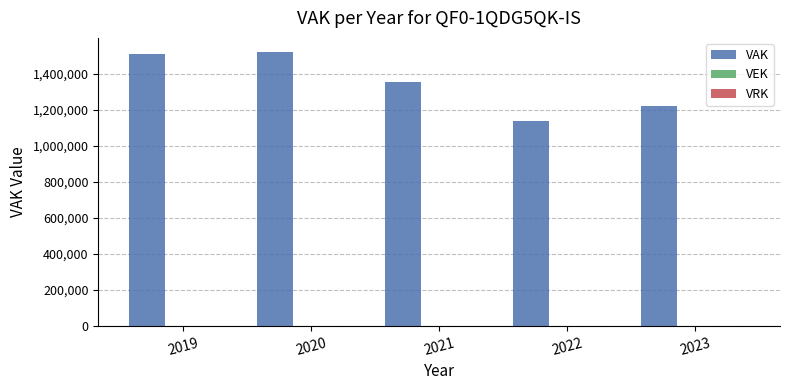

What is the minimum value shown in the chart?

1139239